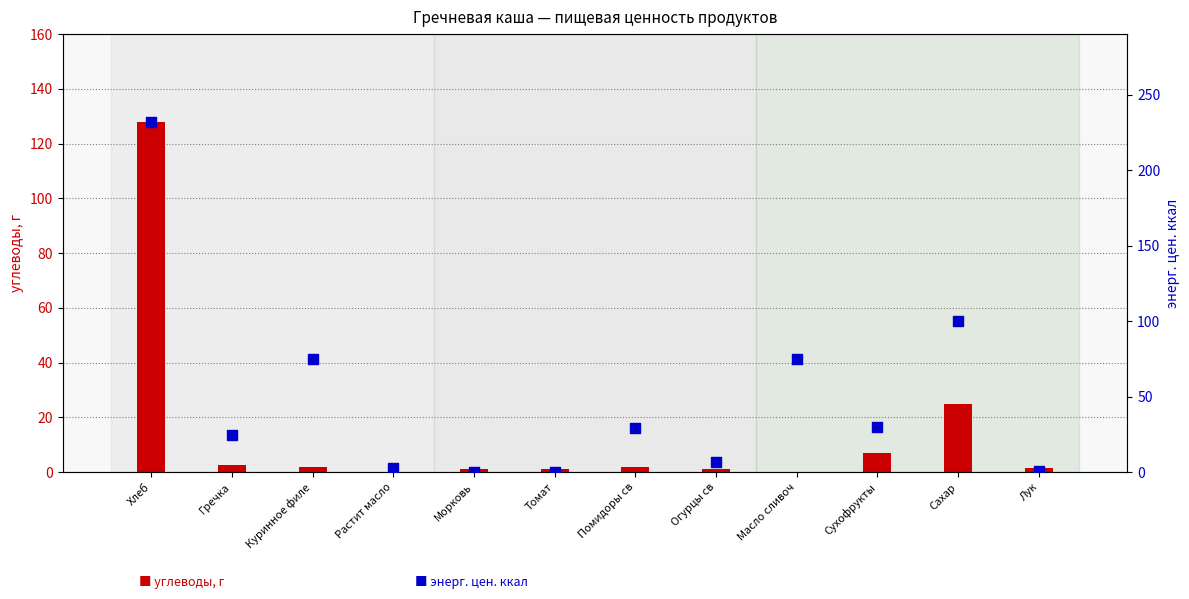

Which series has the largest Y range (max minus min)?

энерг. цен. ккал